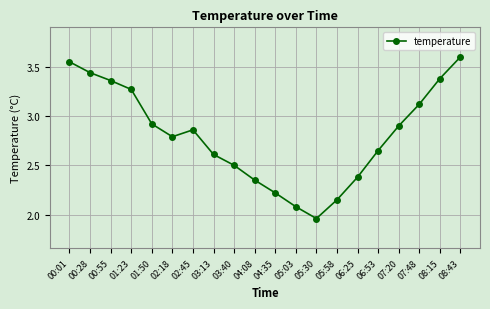

The chart shows a value of 3.1 at 07:48. True or false?

True